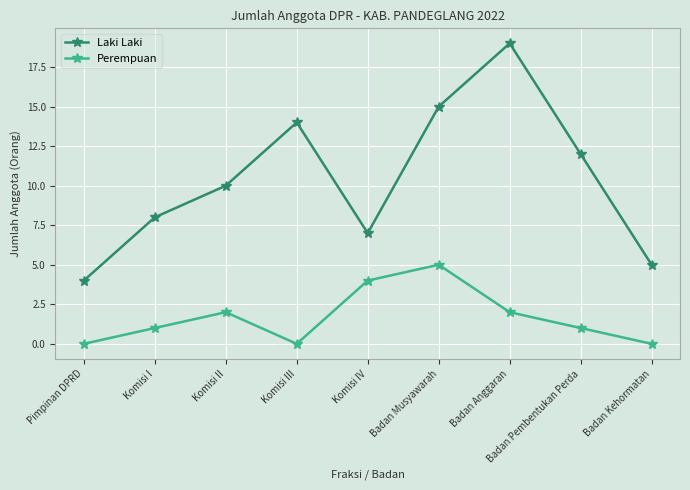

The value of Perempuan at Badan Anggaran is 1. True or false?

False